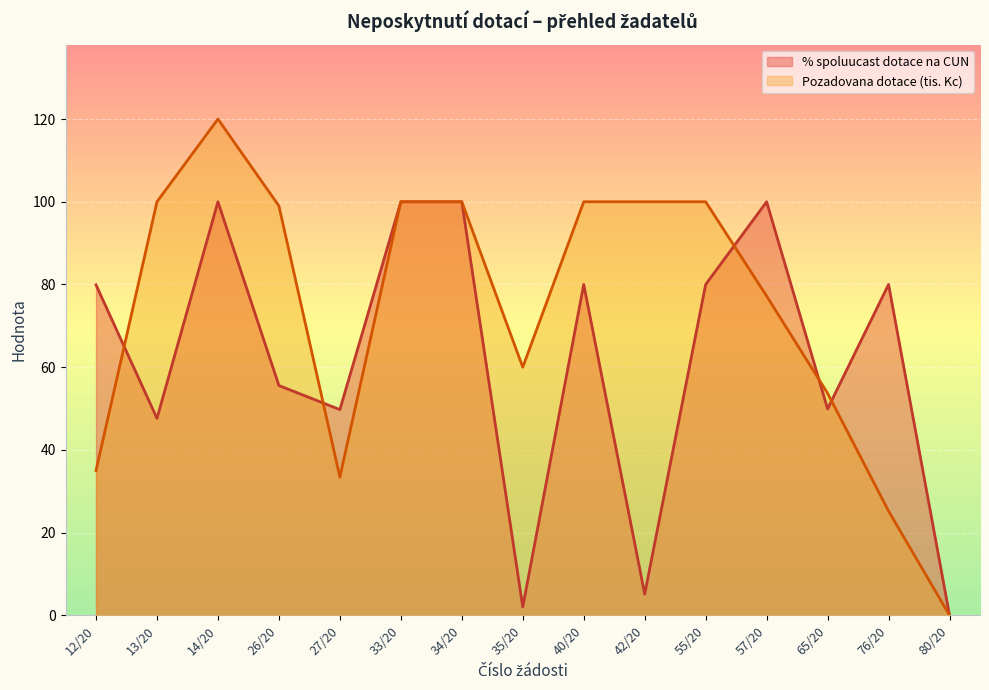

List the series in order of their overall mean, lowest first.

% spoluucast dotace na CUN, Pozadovana dotace (tis. Kc)